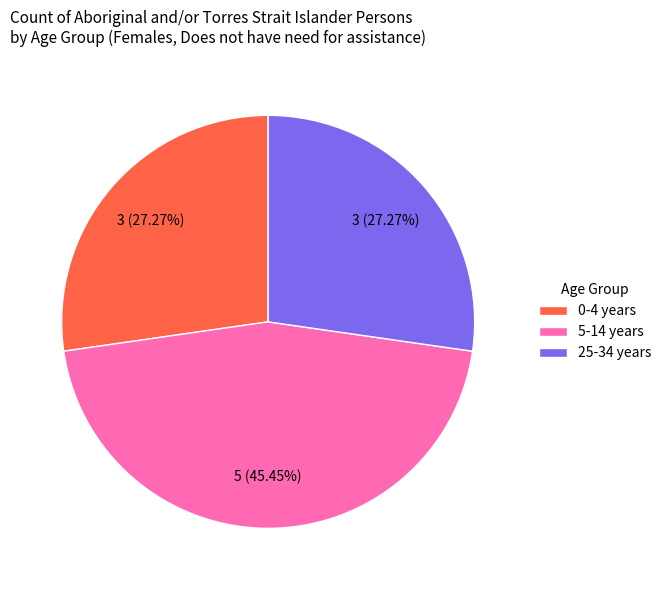

To the nearest percent, what is the average slice percentage?

33%